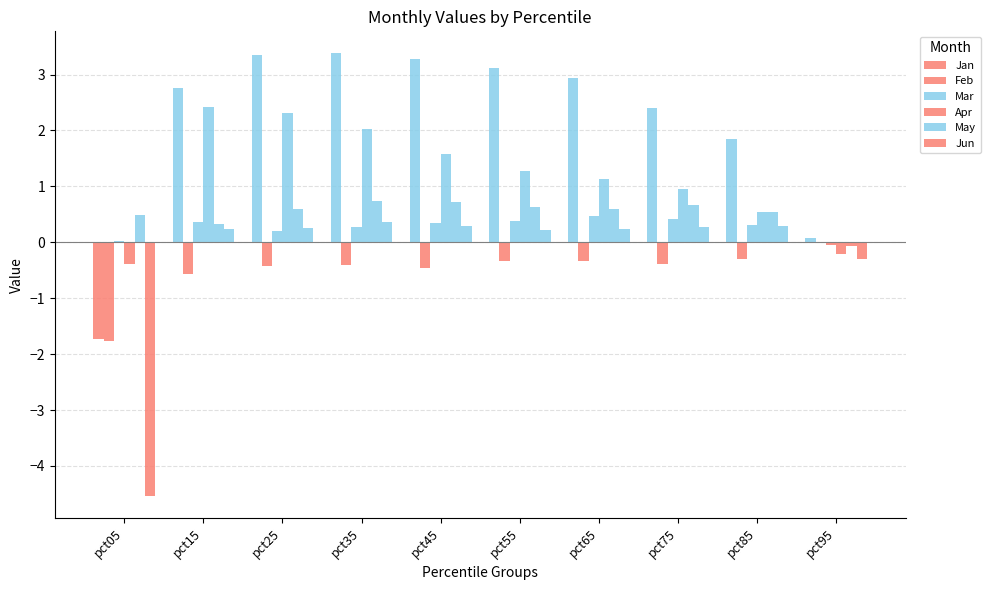

Which category has the highest value in the May series?

pct35